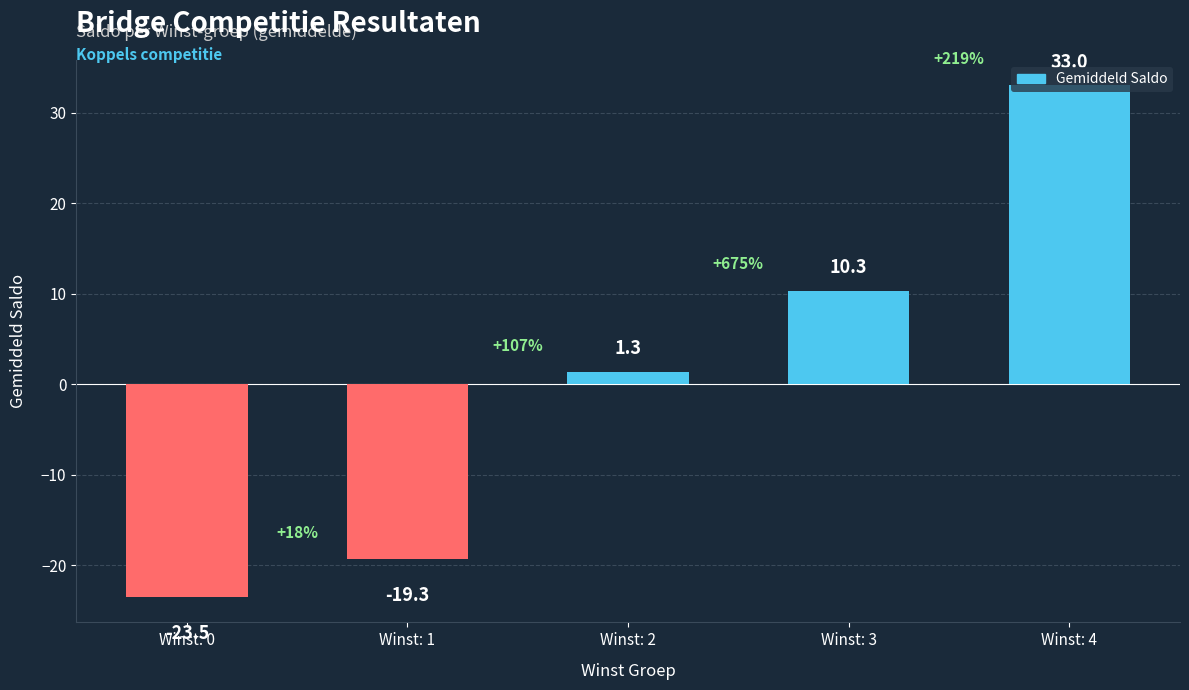

Reading left to right, list all the values displayed in this chart.

Winst: 0=-23.5	Winst: 1=-19.3	Winst: 2=1.3	Winst: 3=10.3	Winst: 4=33.0